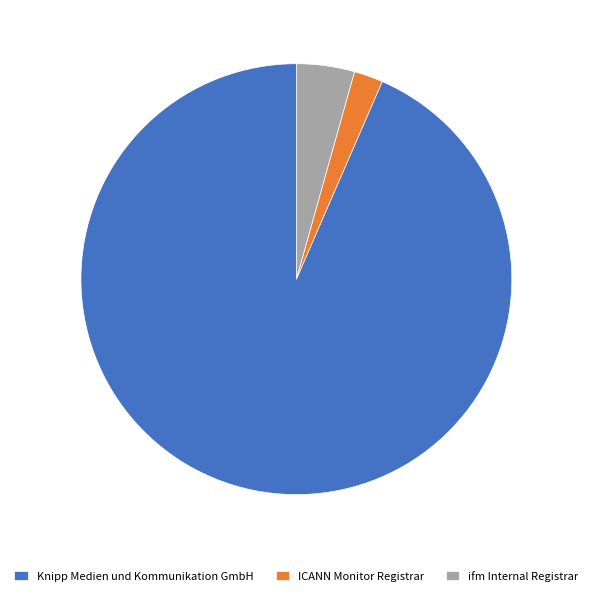

Do ifm Internal Registrar and ICANN Monitor Registrar together represent more than half of the pie?

No